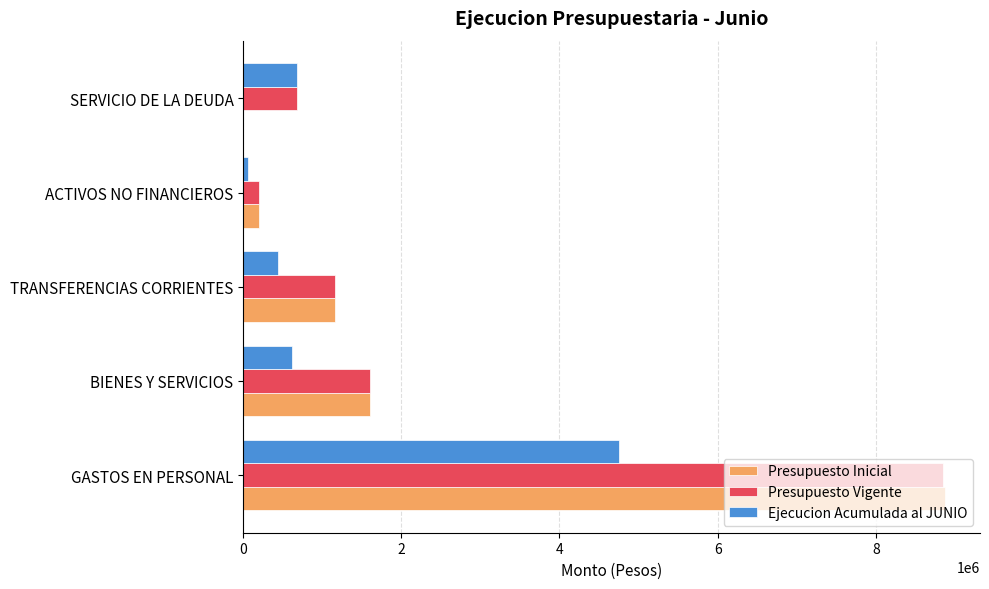

What is the sum of all Presupuesto Vigente values?

12496213